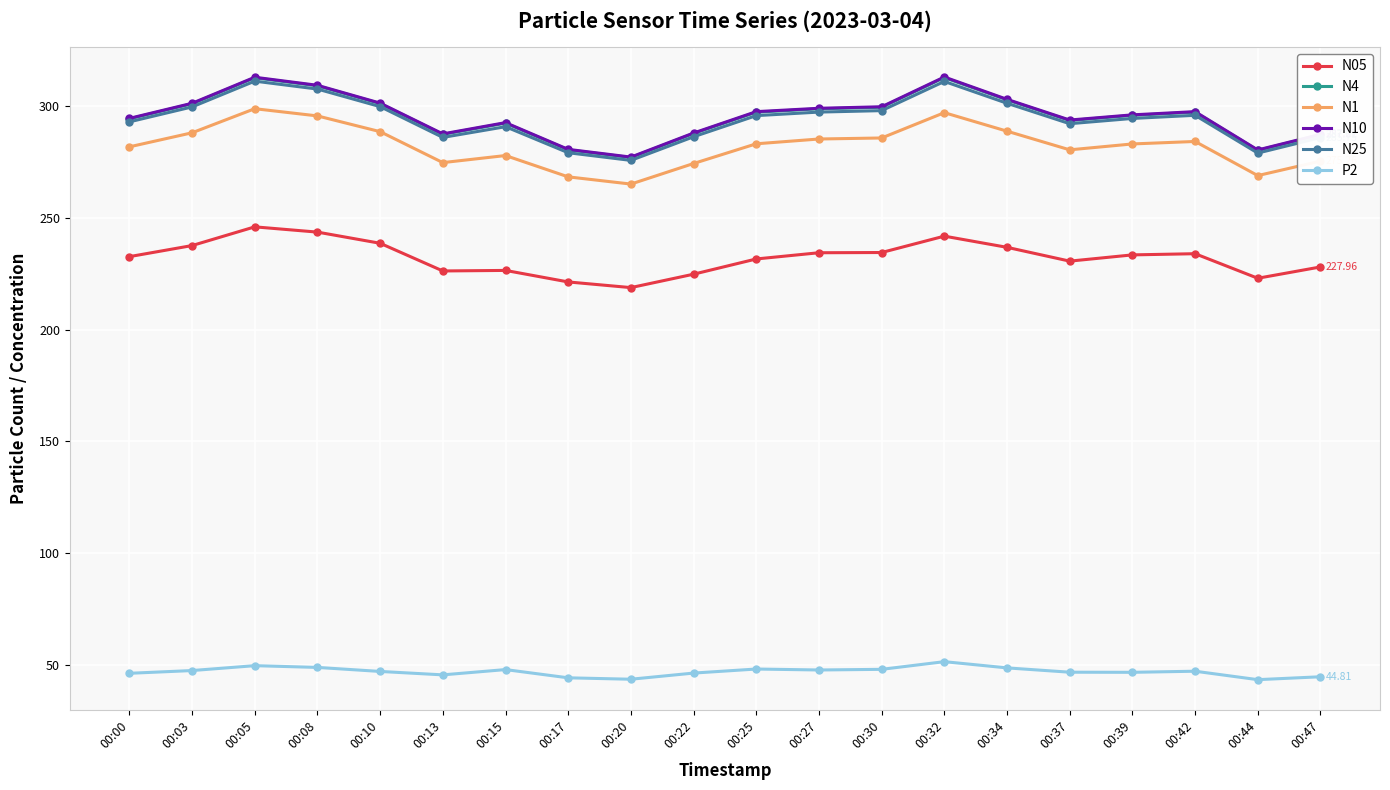

What is the sum of all N1 values?

5642.5